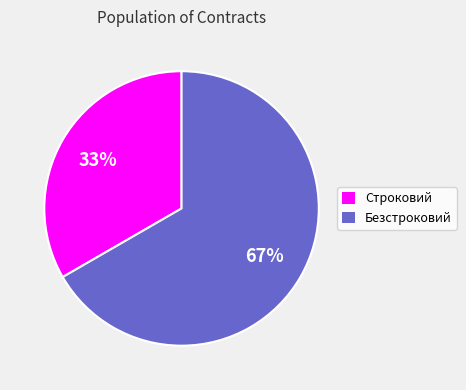

Rank the categories by value from lowest to highest.

Строковий, Безстроковий